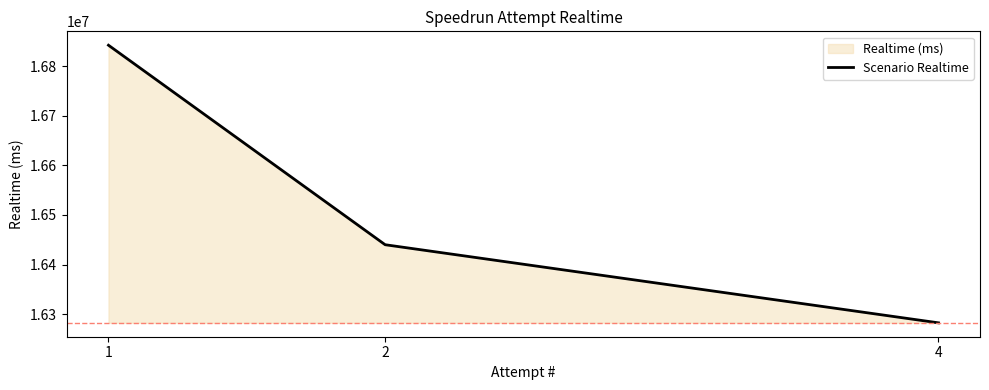

Which category has the highest value across all series?

1